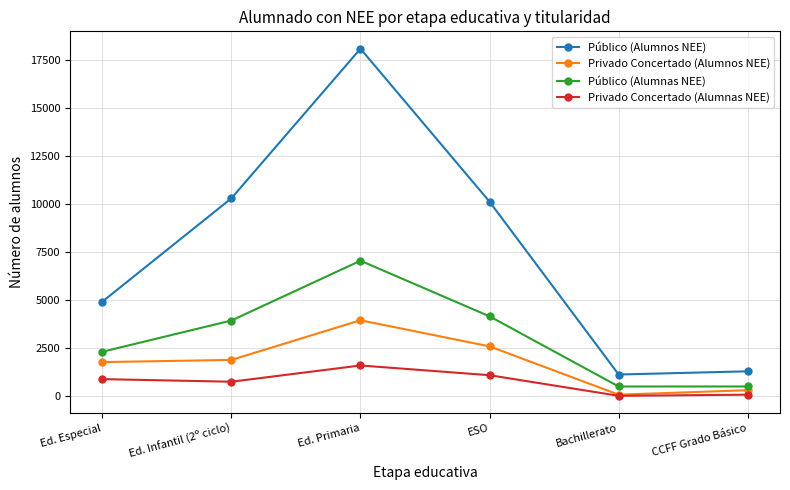

What is the difference between the maximum and minimum values in the Privado Concertado (Alumnos NEE) series?

3871